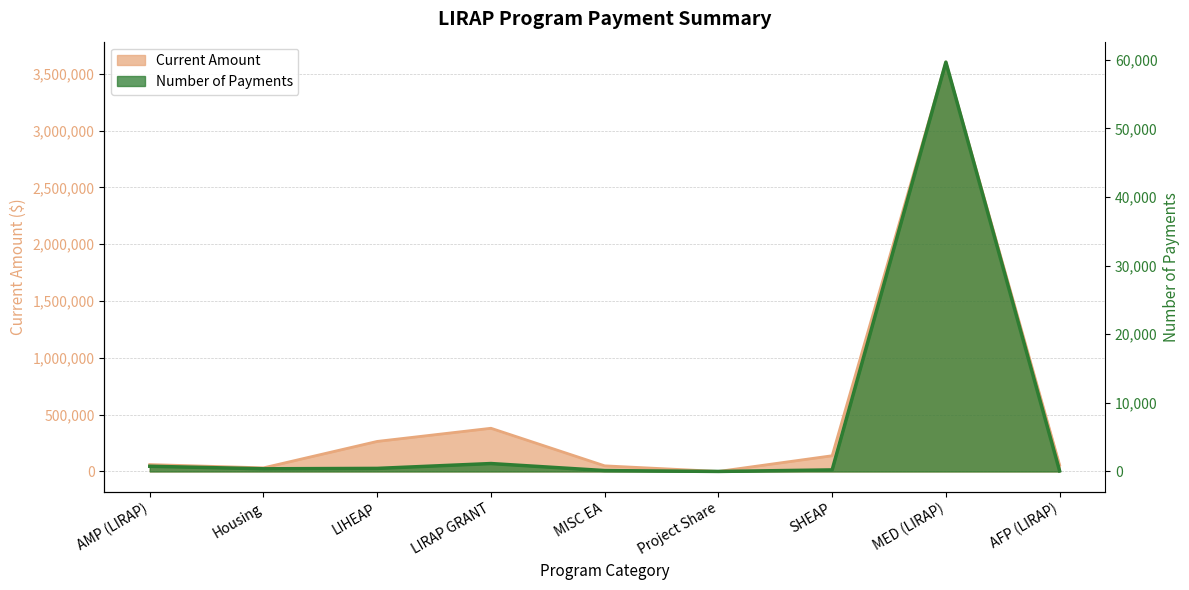

At which category does Current Amount reach its first local valley?

Housing